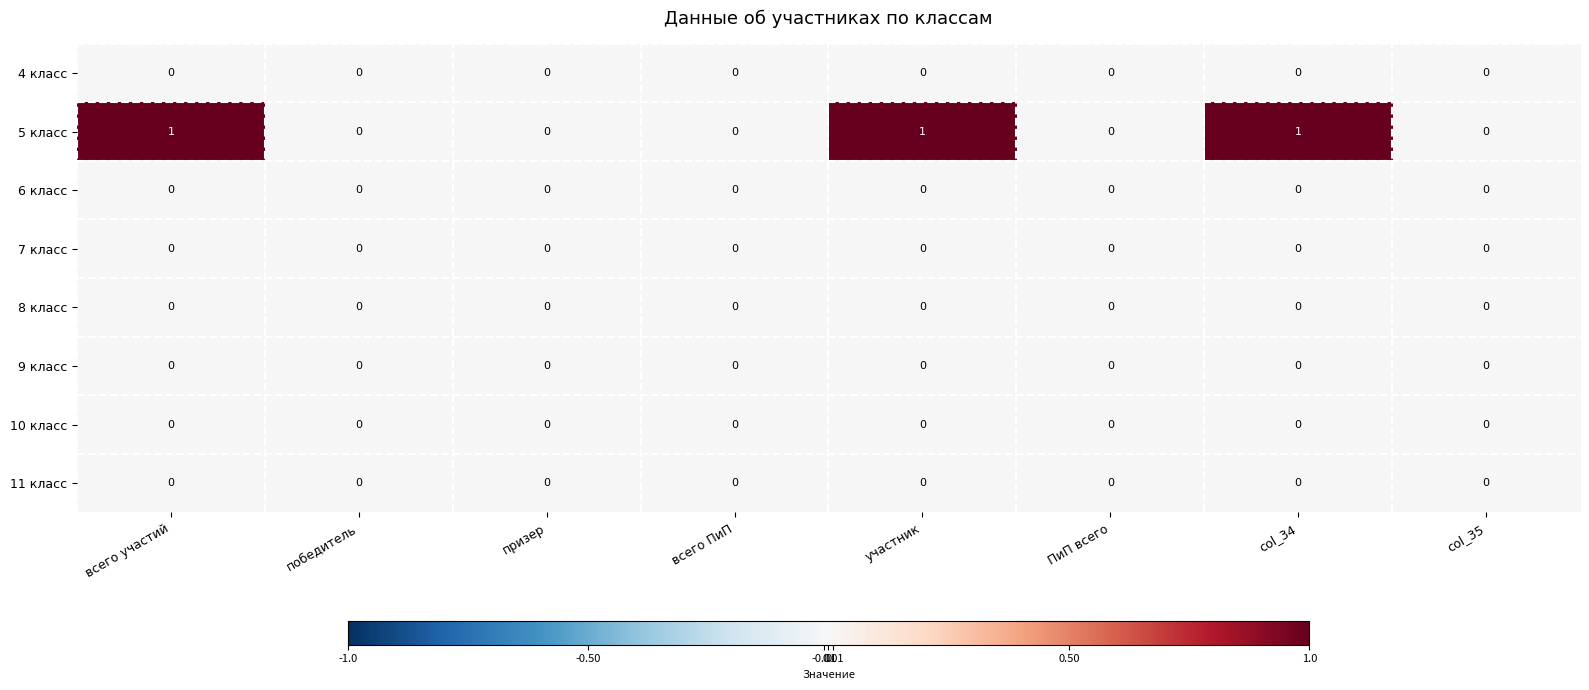

Which series has the widest spread of values?

5 класс